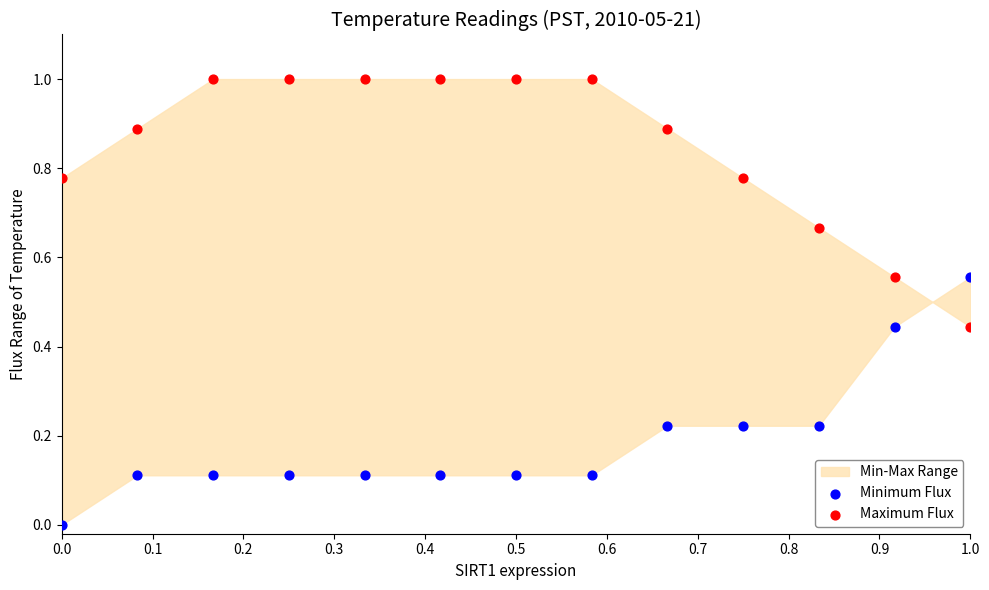

Which series contains the highest Y value?

Maximum Flux